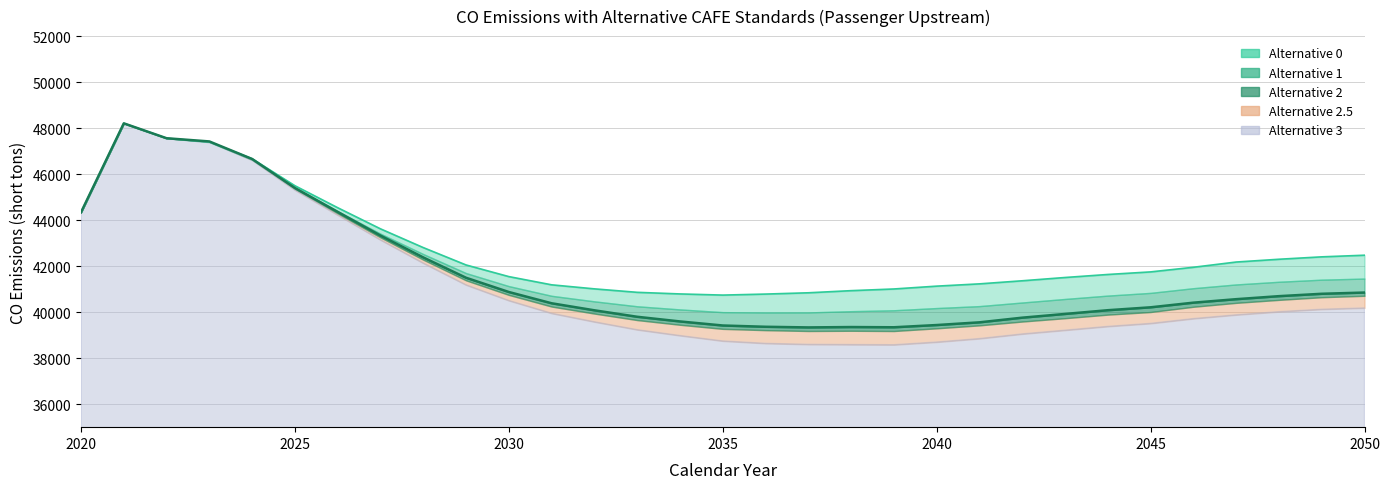

Which category has the highest value in the Alternative 1 series?

2021